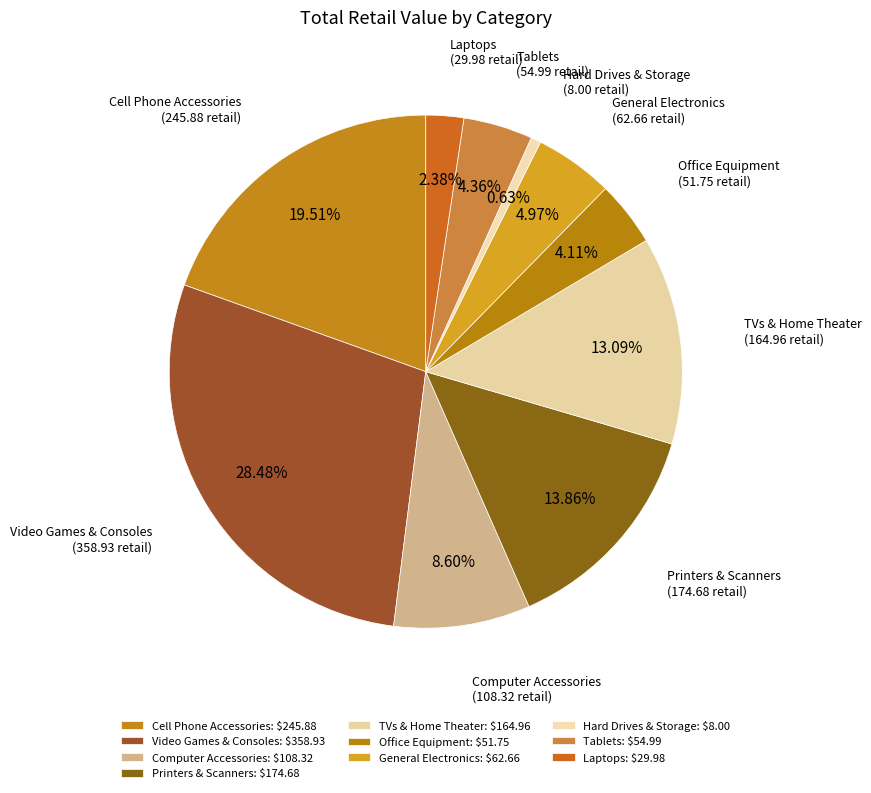

How many segments does this pie chart have?

10